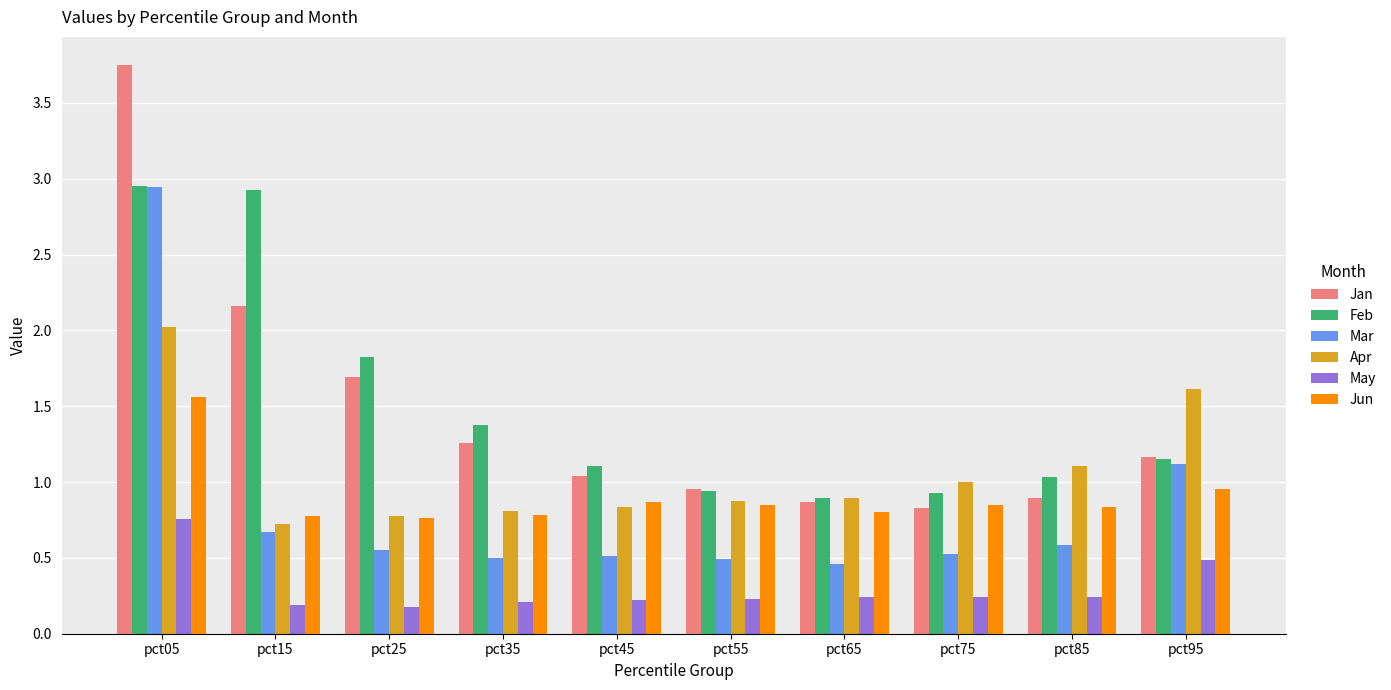

What is the sum of the Jun values at pct65 and pct55?

1.7